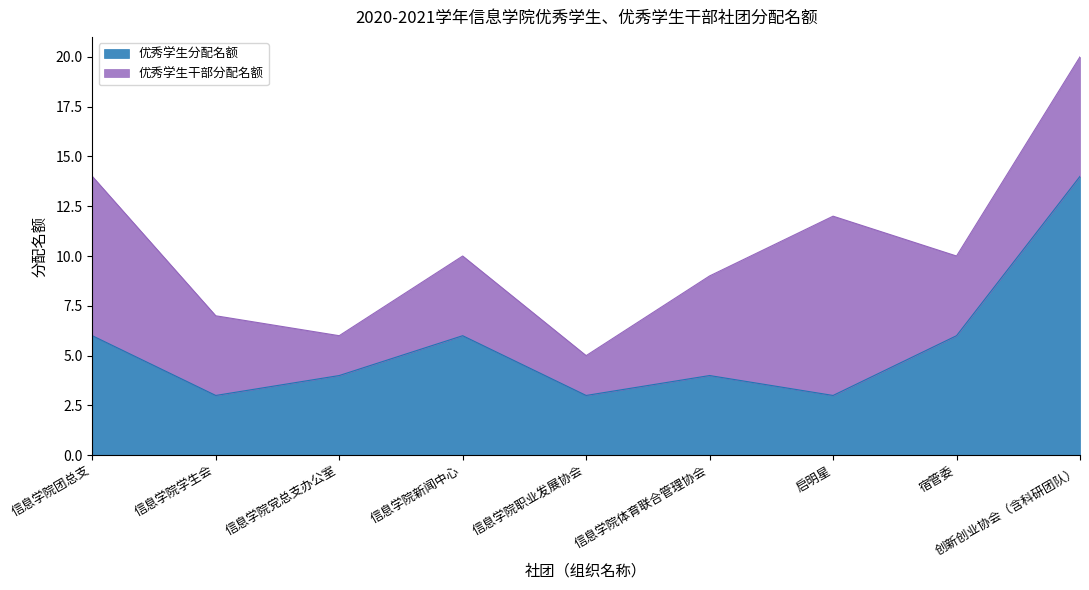

Which label corresponds to the largest value in the chart?

创新创业协会（含科研团队）